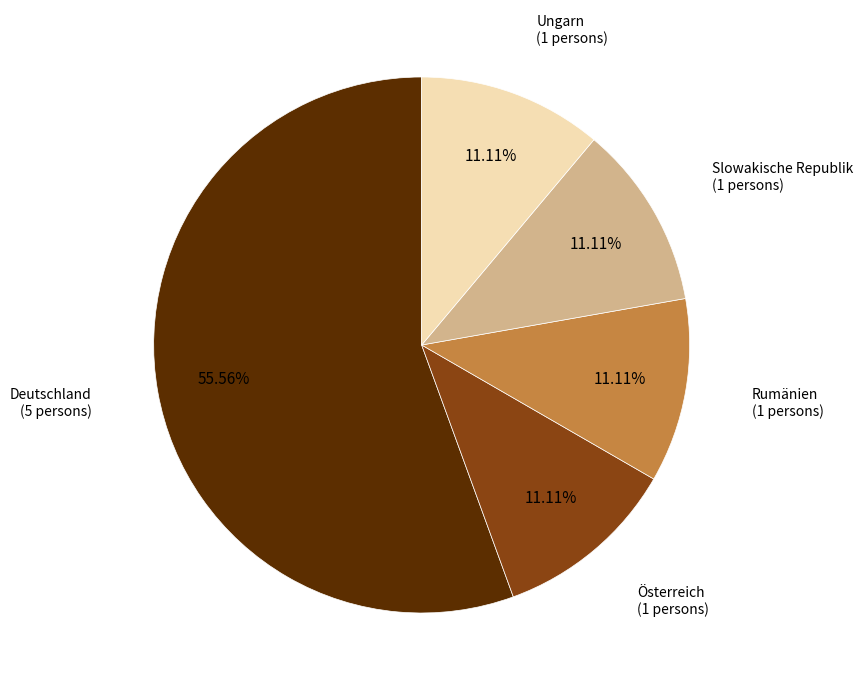

Count the number of slices in the pie.

5